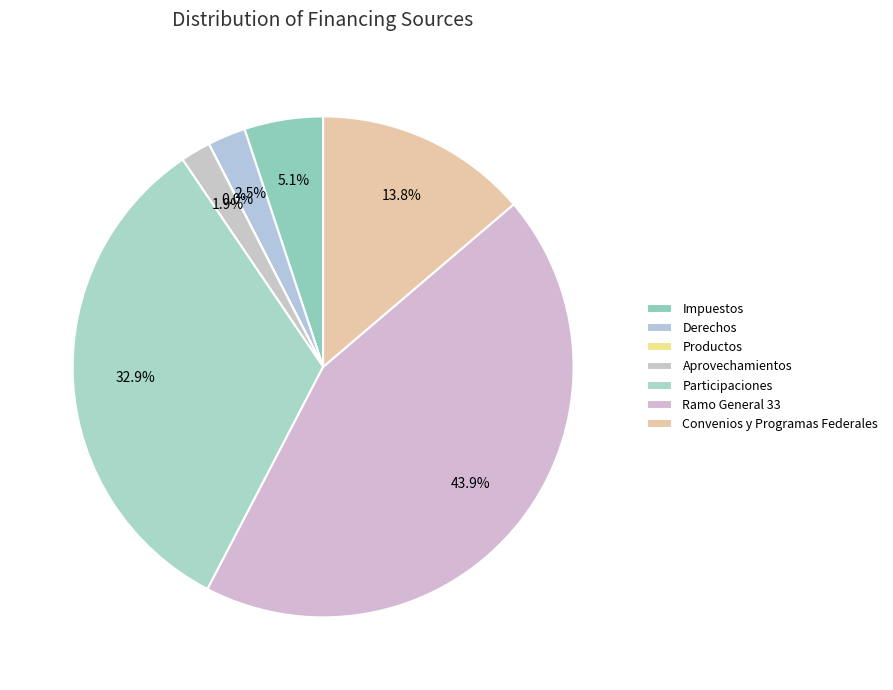

How many slices are in this pie chart?

7